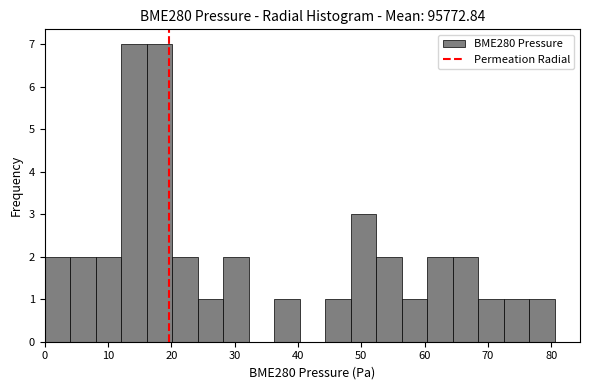

Reading left to right, list every bar in this chart as the range it spans on the x-axis followed by its height. Neither the bar edges nor the heights are printed on the chart, so give them approximately, as read against the axes.

0 to 4: 2
4 to 8: 2
8 to 12: 2
12 to 16: 7
16 to 20: 7
20 to 24: 2
24 to 28: 1
28 to 32: 2
32 to 36: 0
36 to 40: 1
40 to 44: 0
44 to 48: 1
48 to 52: 3
52 to 56: 2
56 to 60: 1
60 to 64: 2
64 to 68: 2
68 to 72: 1
72 to 76: 1
76 to 80: 1